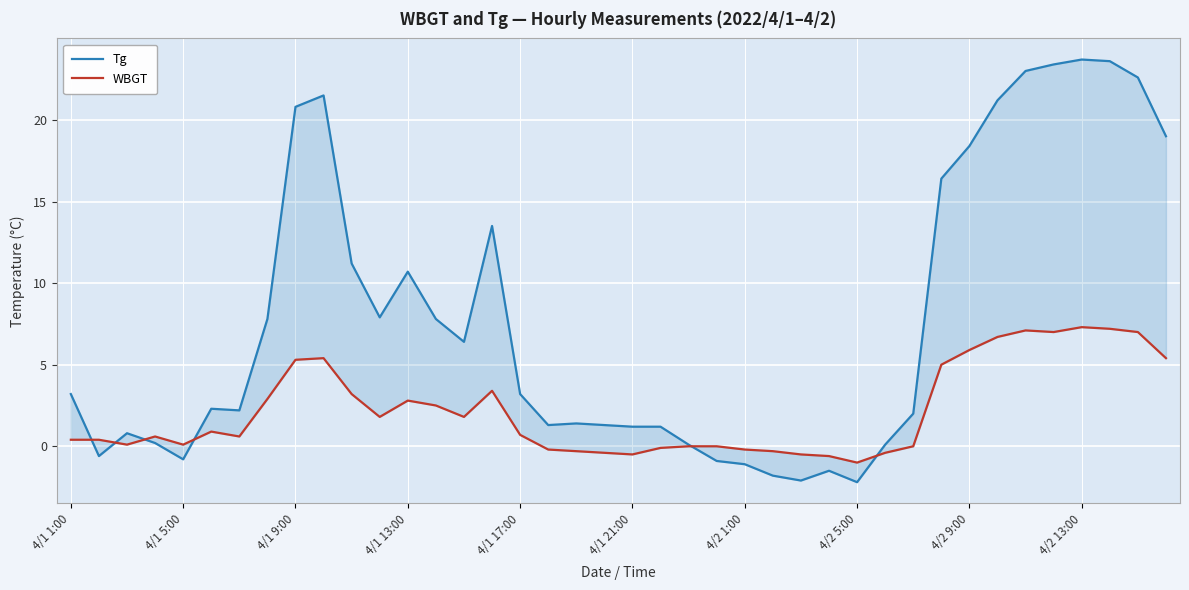

Rank the categories by WBGT value from highest to lowest.

36, 37, 34, 35, 38, 33, 32, 4/2 13:00, 39, 4/2 9:00, 31, 15, 10, 4/2 5:00, 12, 13, 11, 14, 4/1 21:00, 16, 4/1 13:00, 4/2 1:00, 4/1 1:00, 4/1 5:00, 4/1 9:00, 4/1 17:00, 22, 23, 30, 21, 17, 24, 18, 25, 19, 29, 20, 26, 27, 28